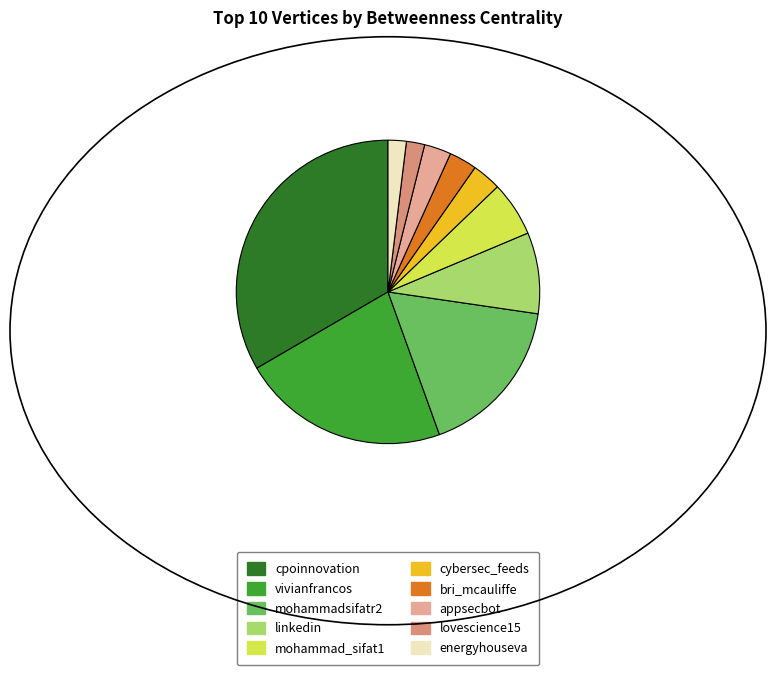

How many slices are in this pie chart?

10